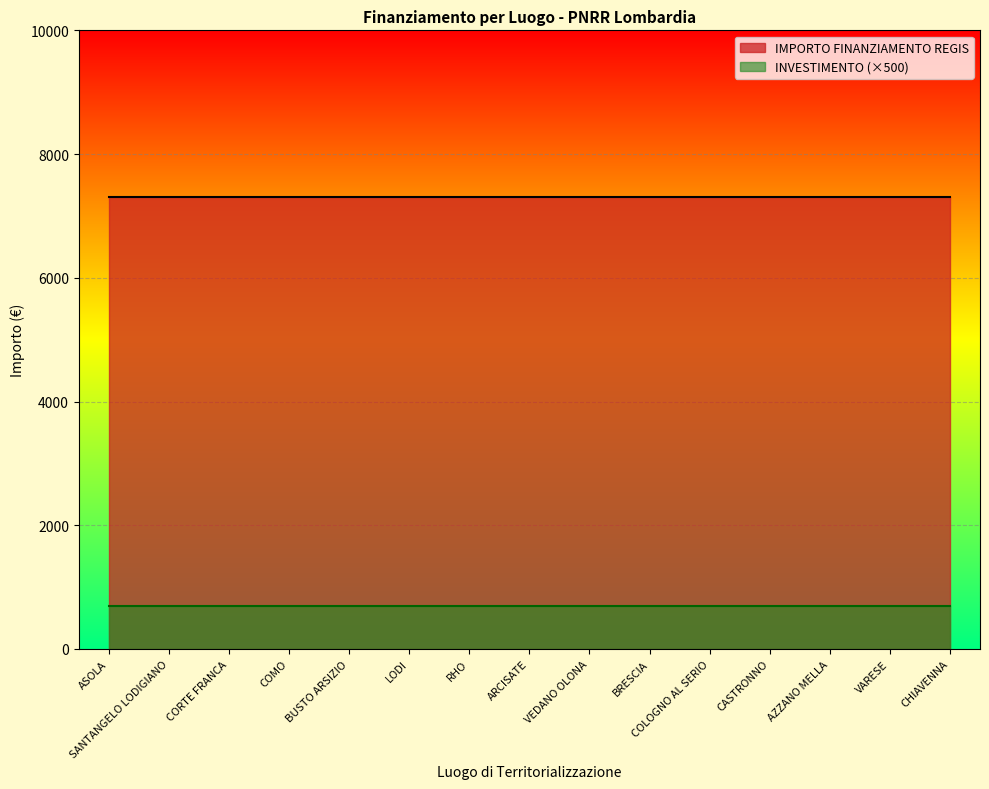

True or false: INVESTIMENTO has more than 2 interior local peaks.

False